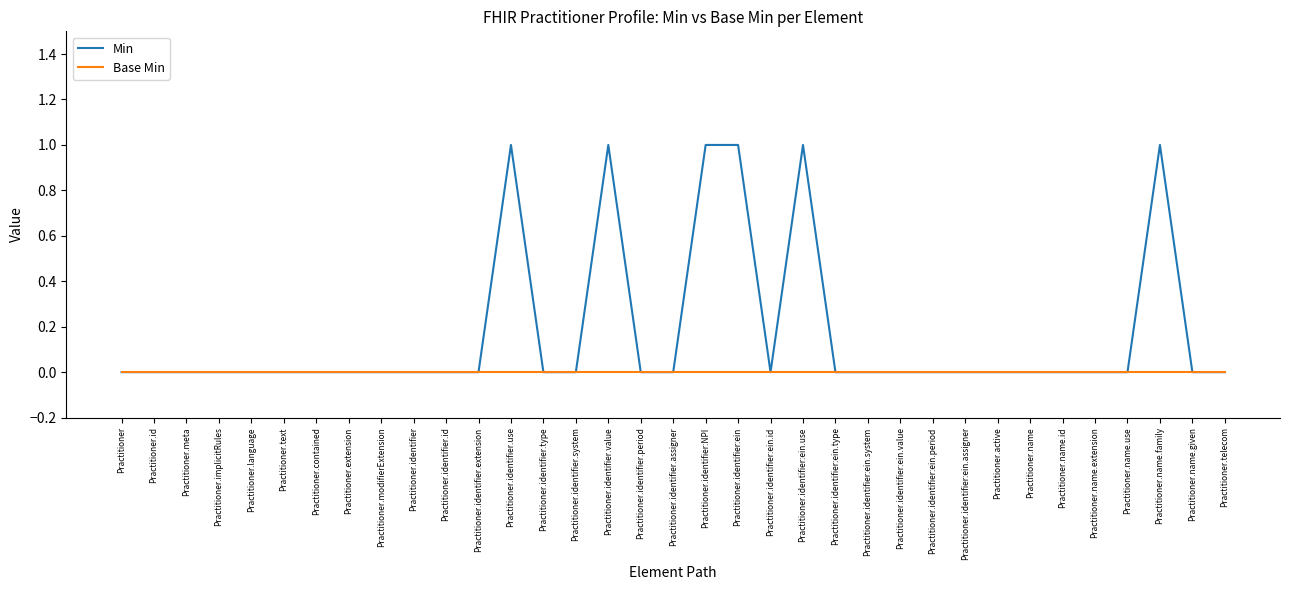

Which series has the largest total across all categories?

Min